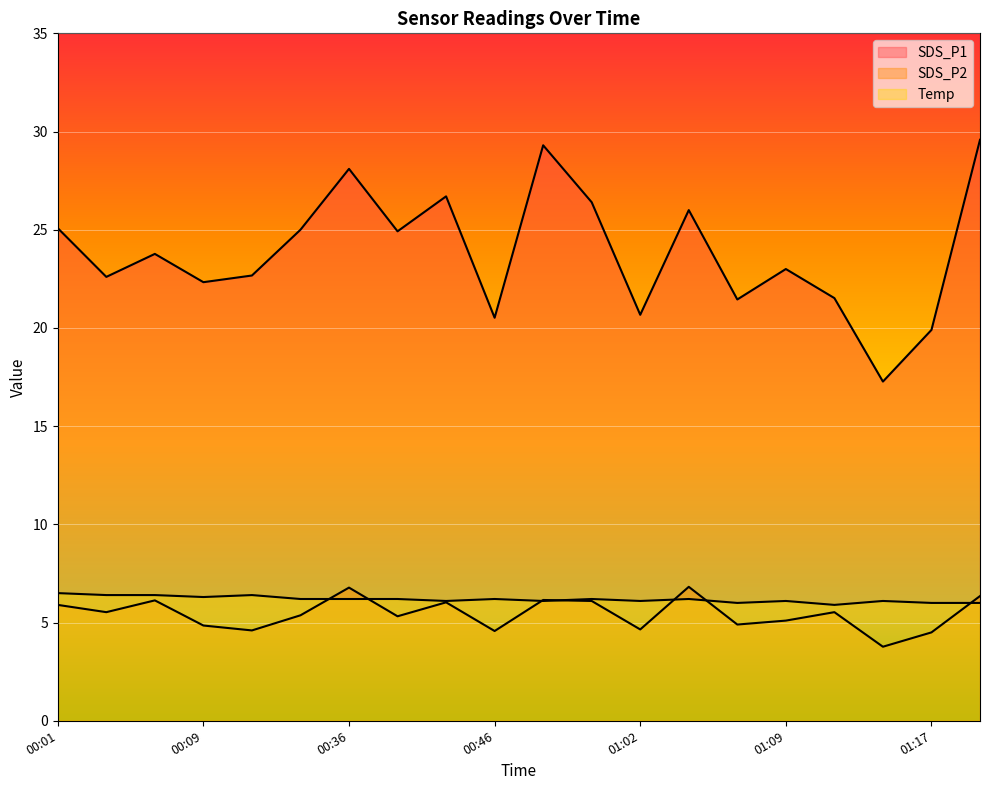

How many values in the SDS_P2 series exceed 5?

13